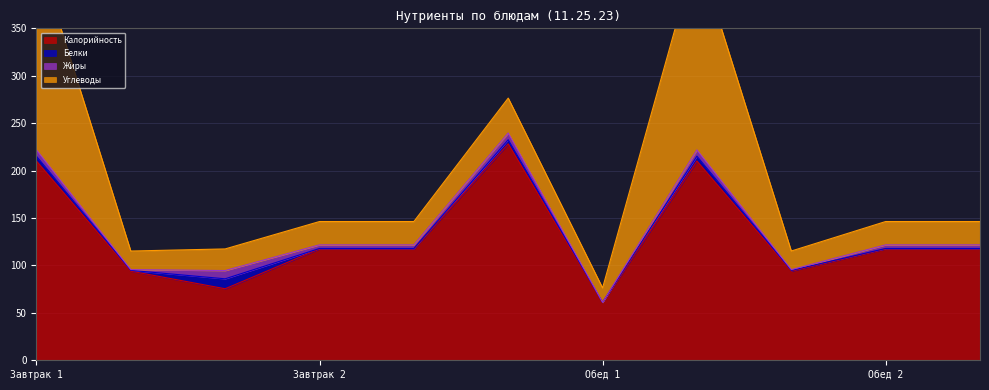

How many series are shown in this chart?

4